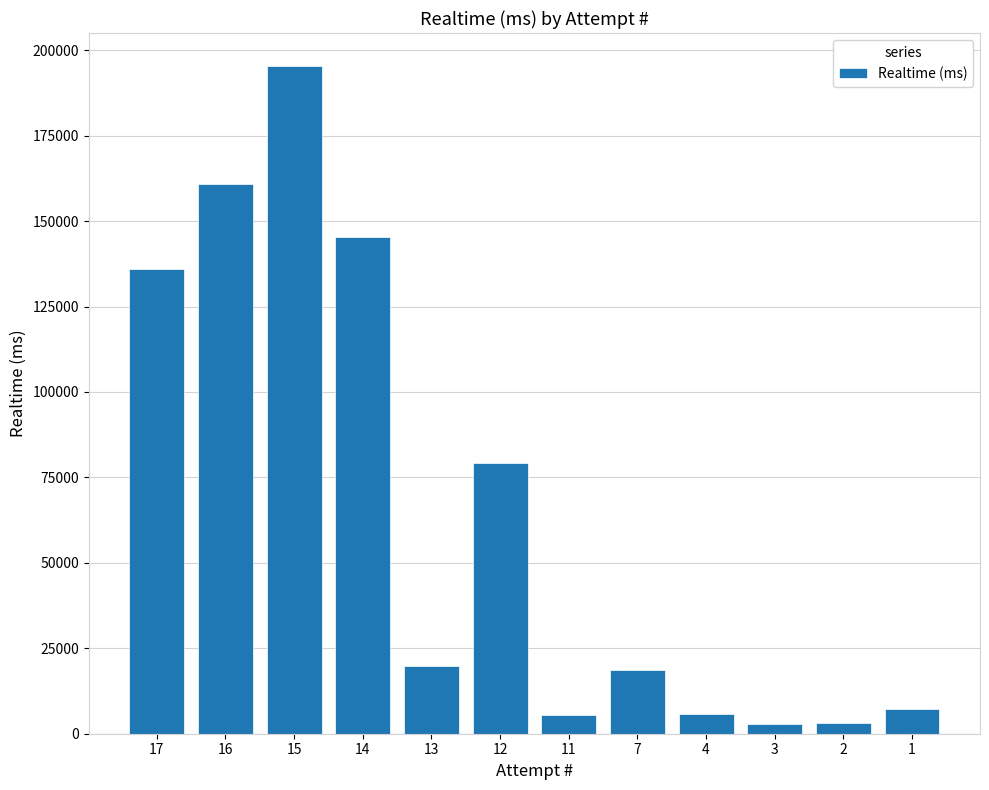

What is the sum of all values?

779685